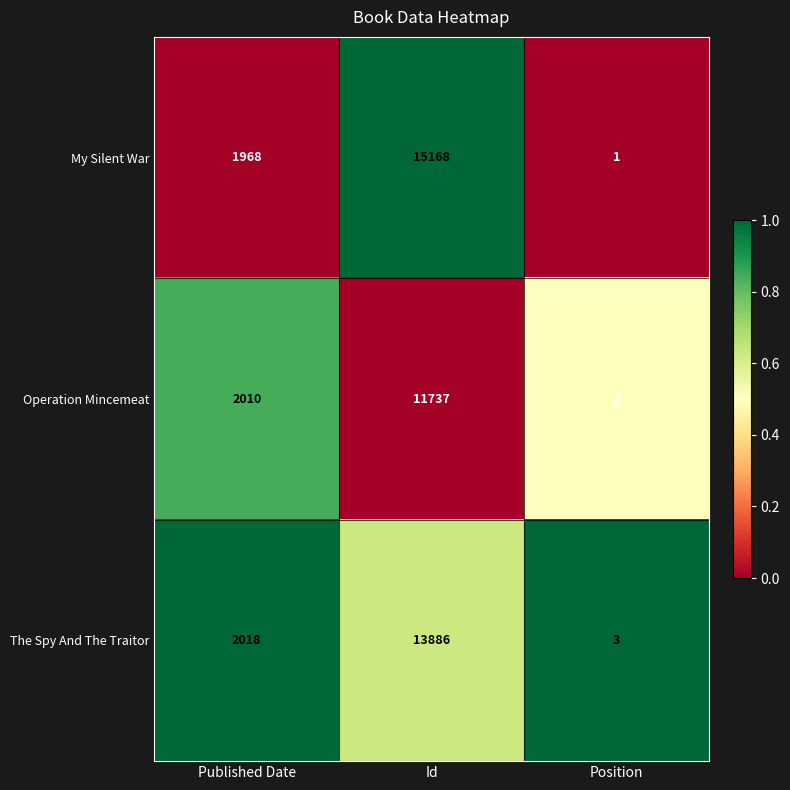

True or false: Operation Mincemeat has a value of 2010 at Published Date.

True